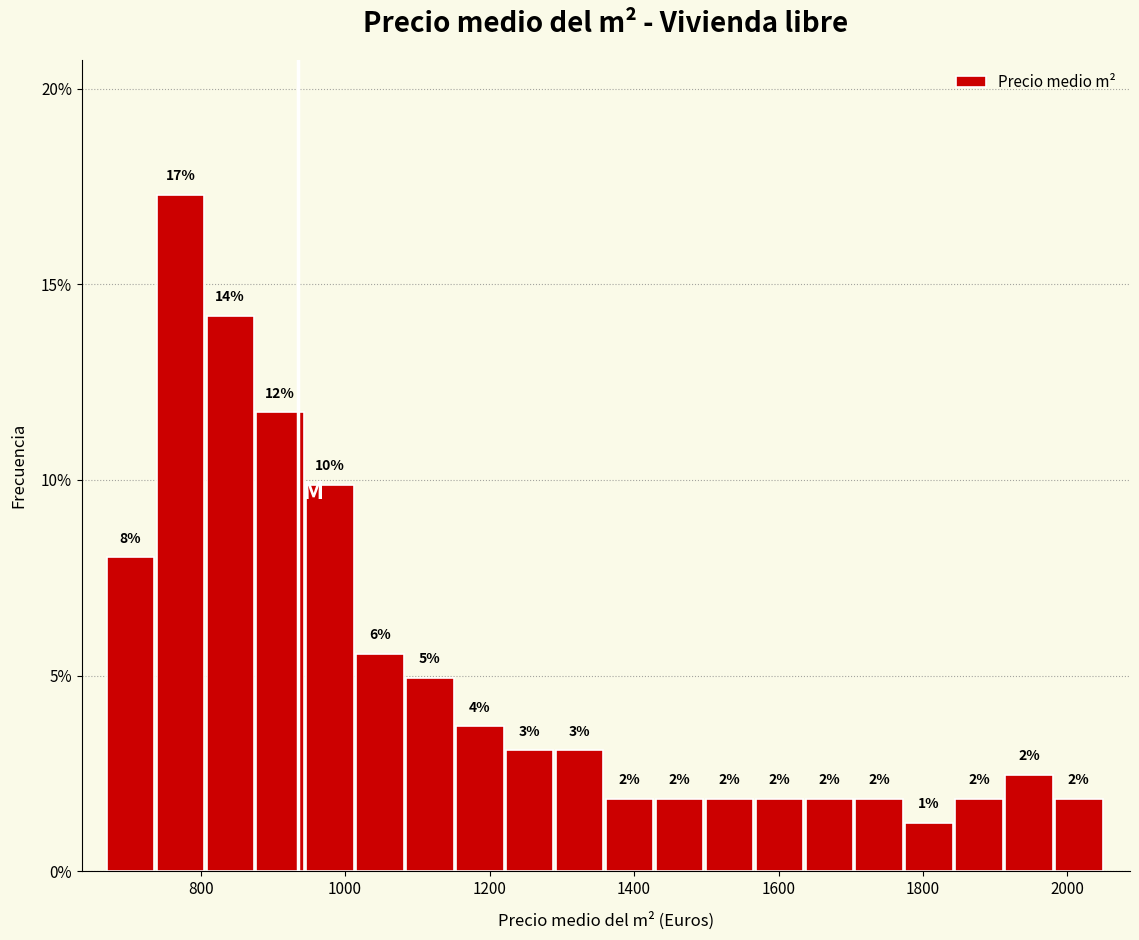

Around what value on the x-axis is the tallest bar? Give the approximate position of its centre, as read against the axis.

780